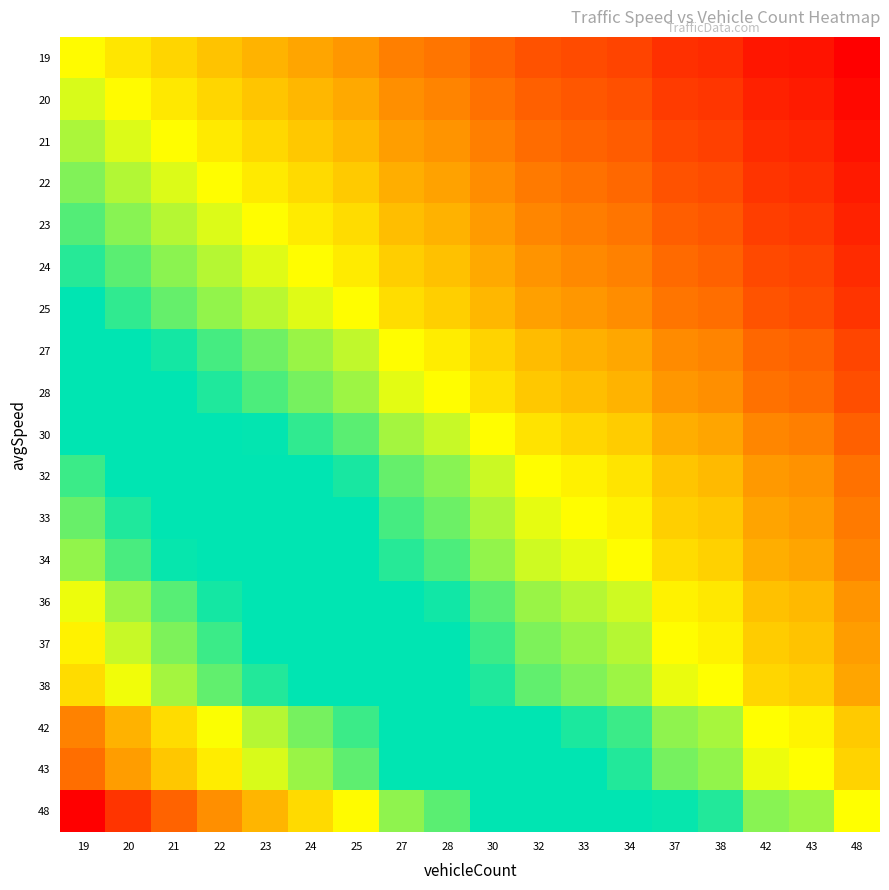

What is the total value across all series at 38?

3.0